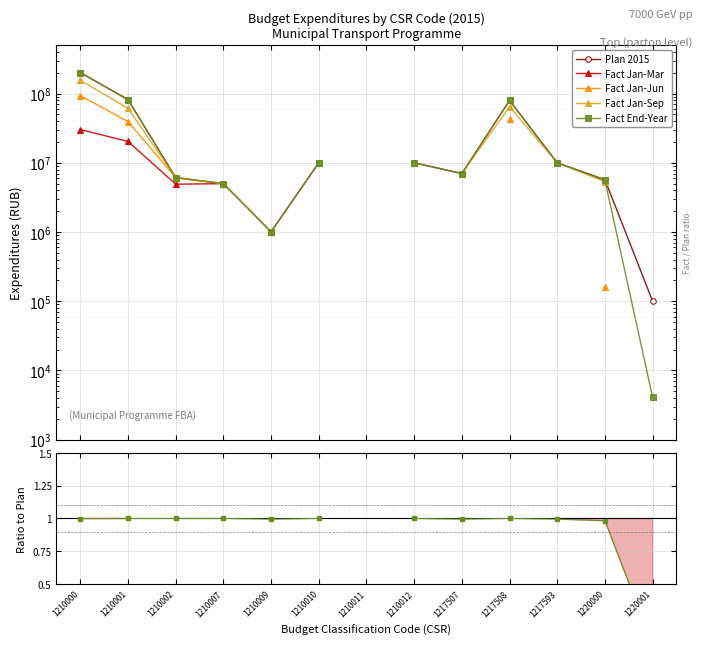

The value of Plan 2015 at 1210010 is 17726418.3. True or false?

False